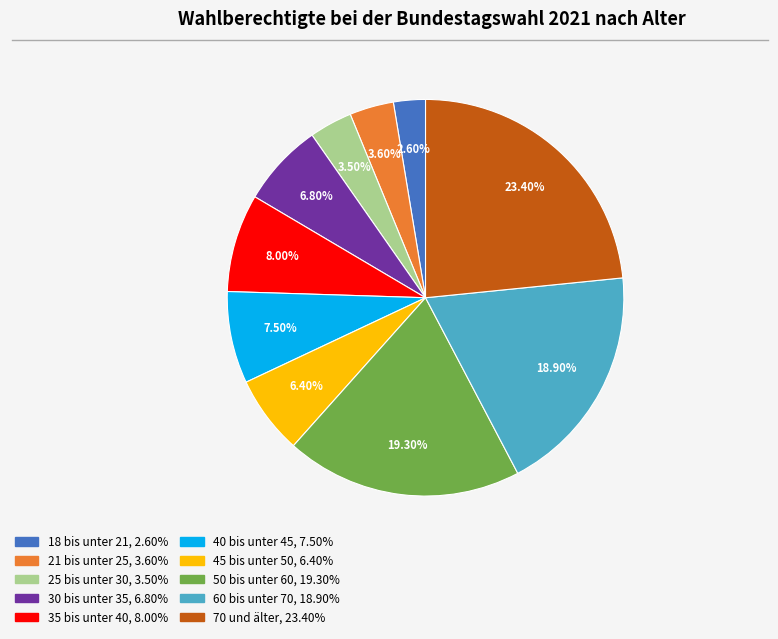

What percentage is the 18 bis unter 21 slice, to the nearest percent?

3%